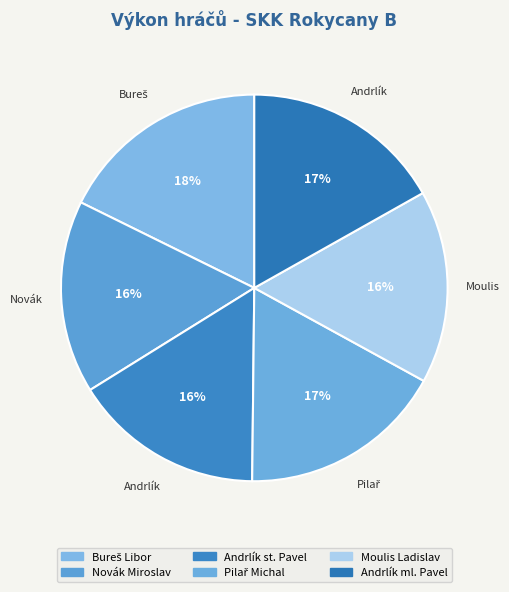

Approximately how many times larger is the value at Pilař Michal compared to Andrlík ml. Pavel?

1.0